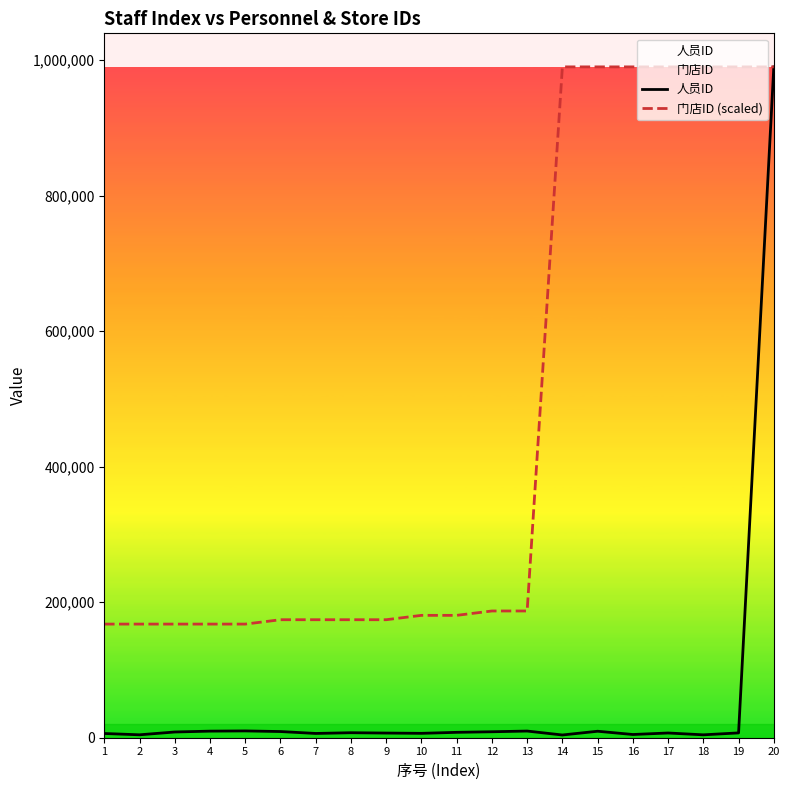

How many lines are shown in the chart?

2